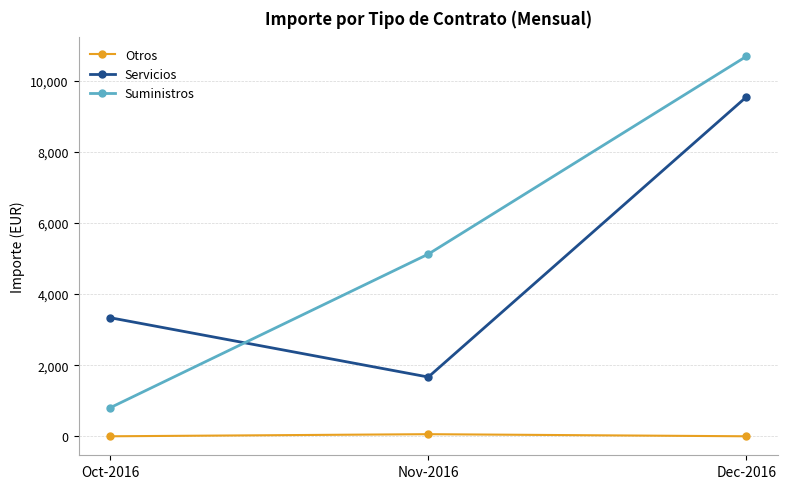

What is the difference between the maximum and minimum values in the Servicios series?

7873.9